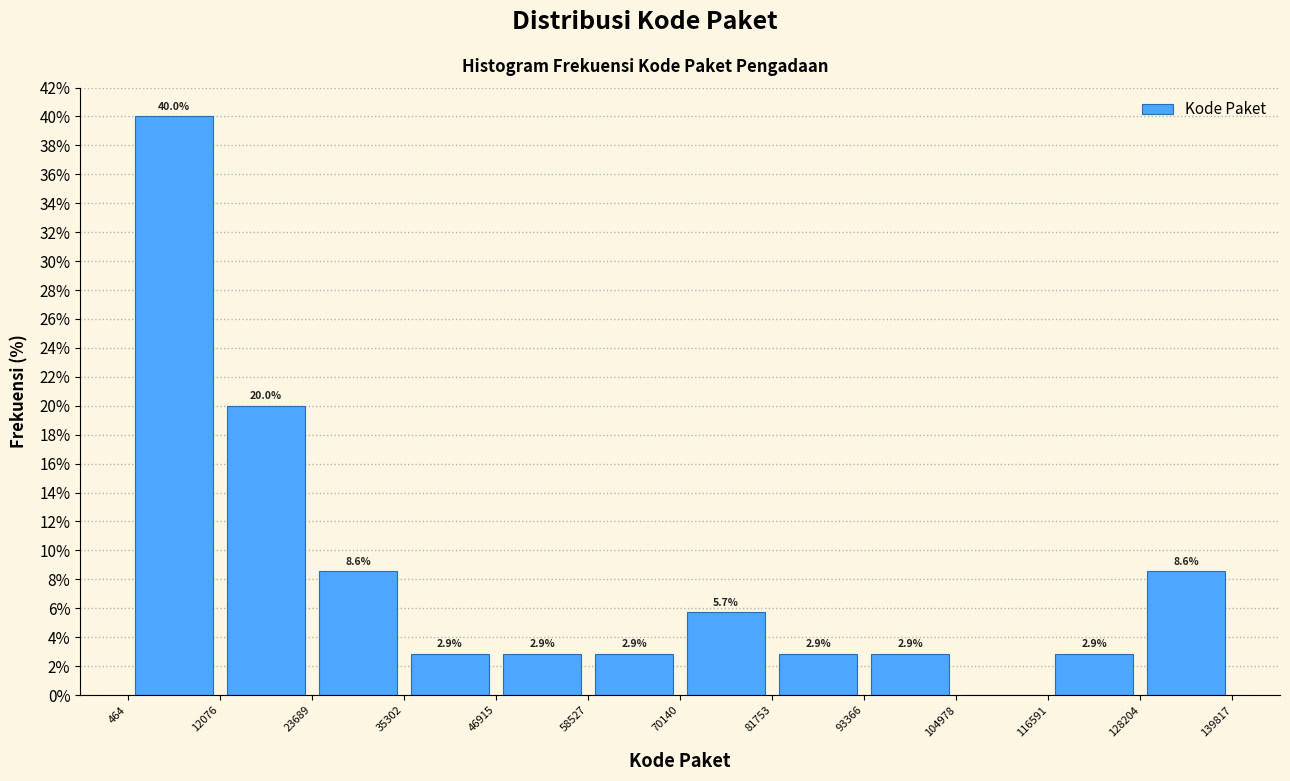

Which range on the x-axis has the tallest bar?

464 to 12076